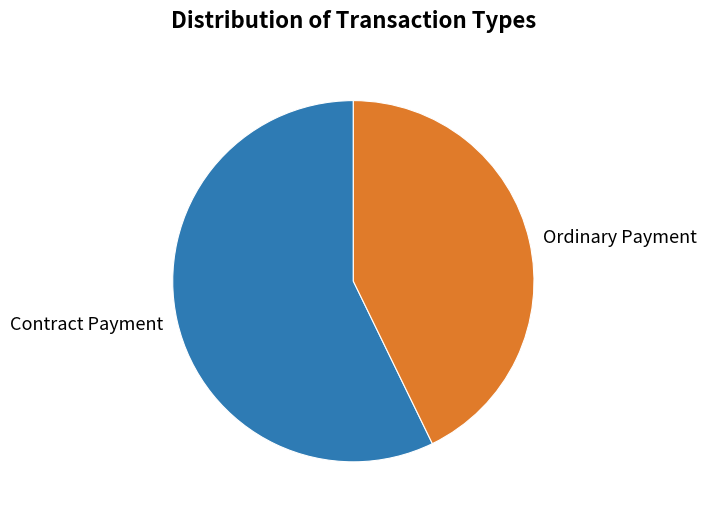

Count the number of slices in the pie.

2